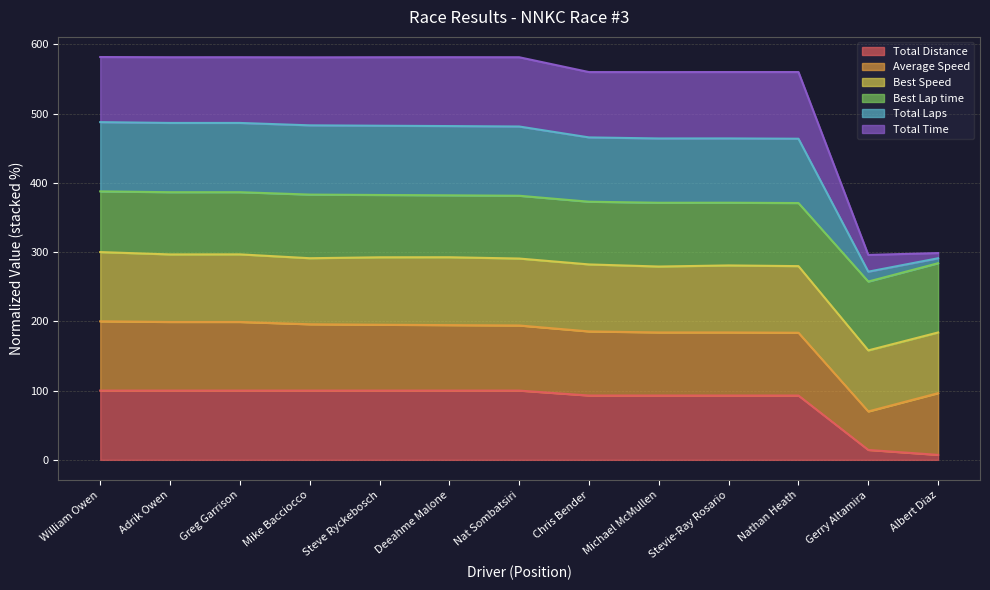

What is the difference between the maximum and minimum values in the Total Laps series?

92.9